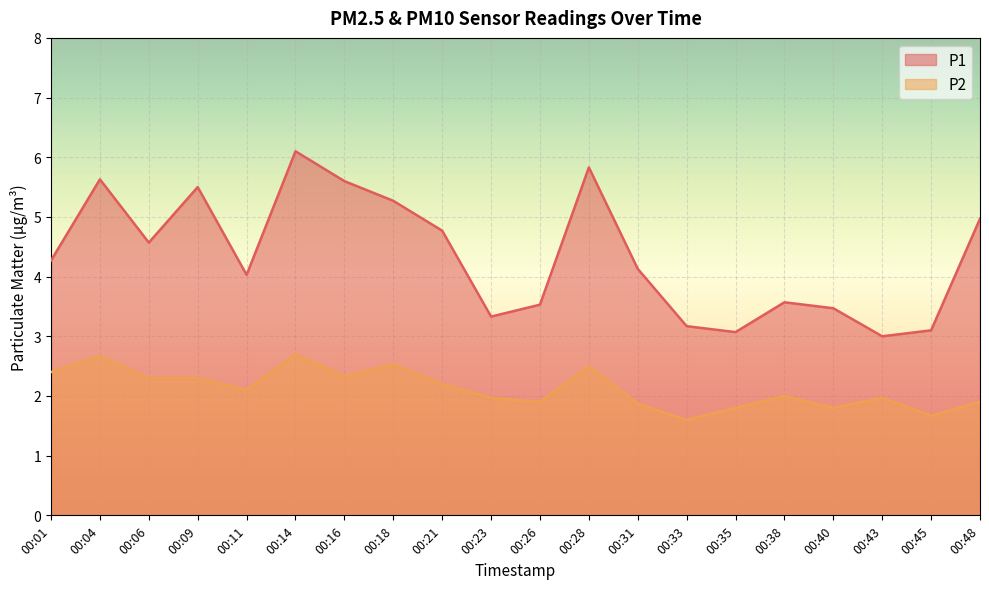

Where is the first local minimum for P1?

00:06